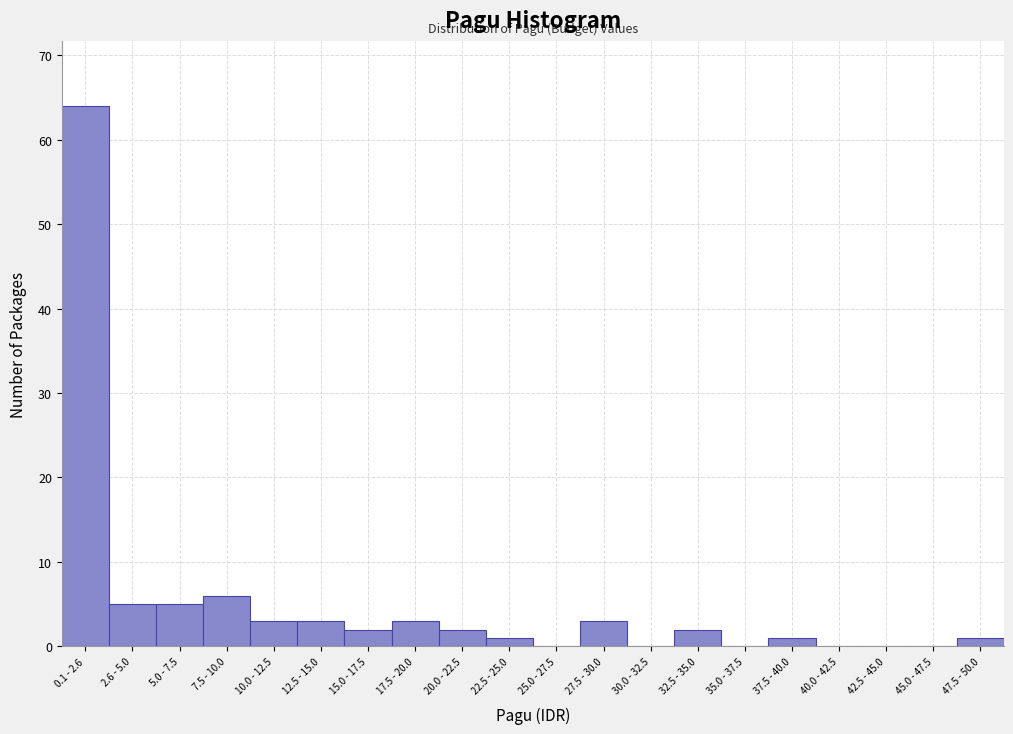

Reading left to right, transcribe all the data shown in this chart.

0.1 - 2.6=64	2.6 - 5.0=5	5.0 - 7.5=5	7.5 - 10.0=6	10.0 - 12.5=3	12.5 - 15.0=3	15.0 - 17.5=2	17.5 - 20.0=3	20.0 - 22.5=2	22.5 - 25.0=1	25.0 - 27.5=0	27.5 - 30.0=3	30.0 - 32.5=0	32.5 - 35.0=2	35.0 - 37.5=0	37.5 - 40.0=1	40.0 - 42.5=0	42.5 - 45.0=0	45.0 - 47.5=0	47.5 - 50.0=1